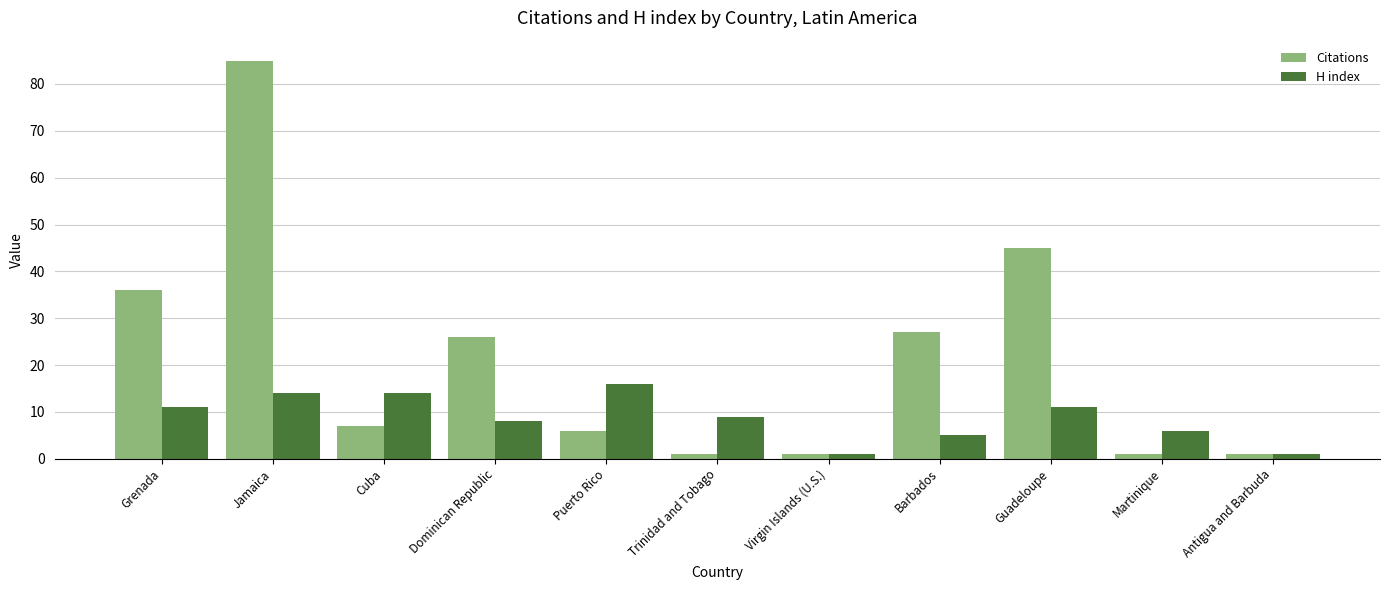

The value of Citations at Grenada is 13. True or false?

False